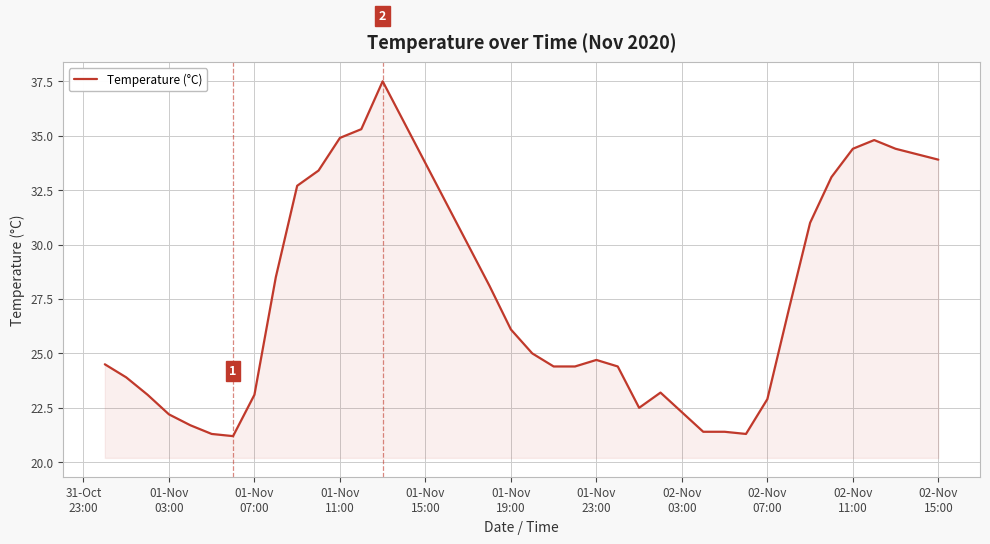

Does the chart have visible grid lines?

Yes